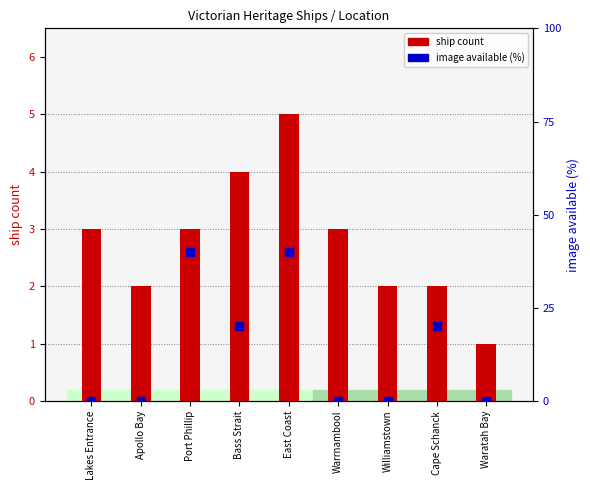

Which series has the largest total across all categories?

image available (%)